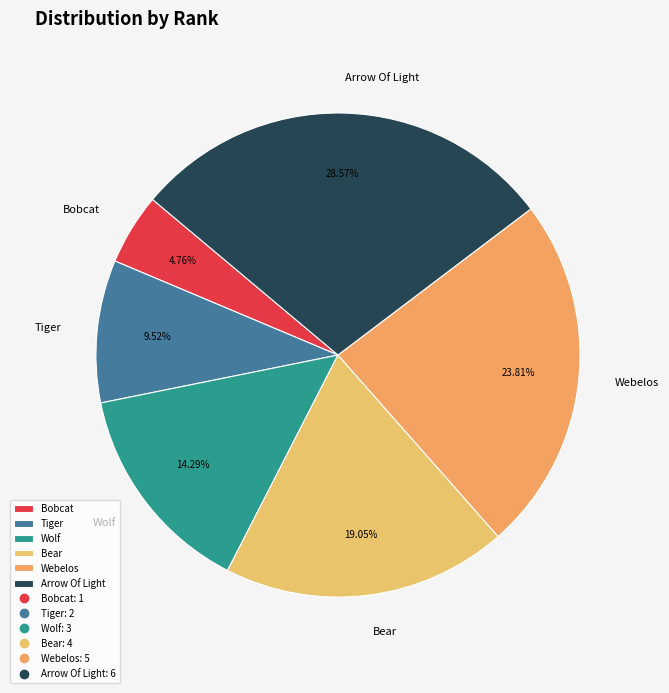

To the nearest percent, what portion does Bear represent?

19%